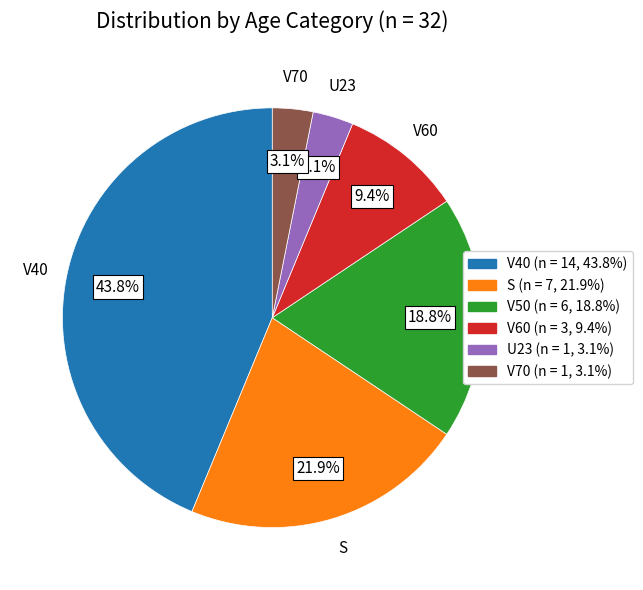

True or false: V40 accounts for 56% of the total.

False